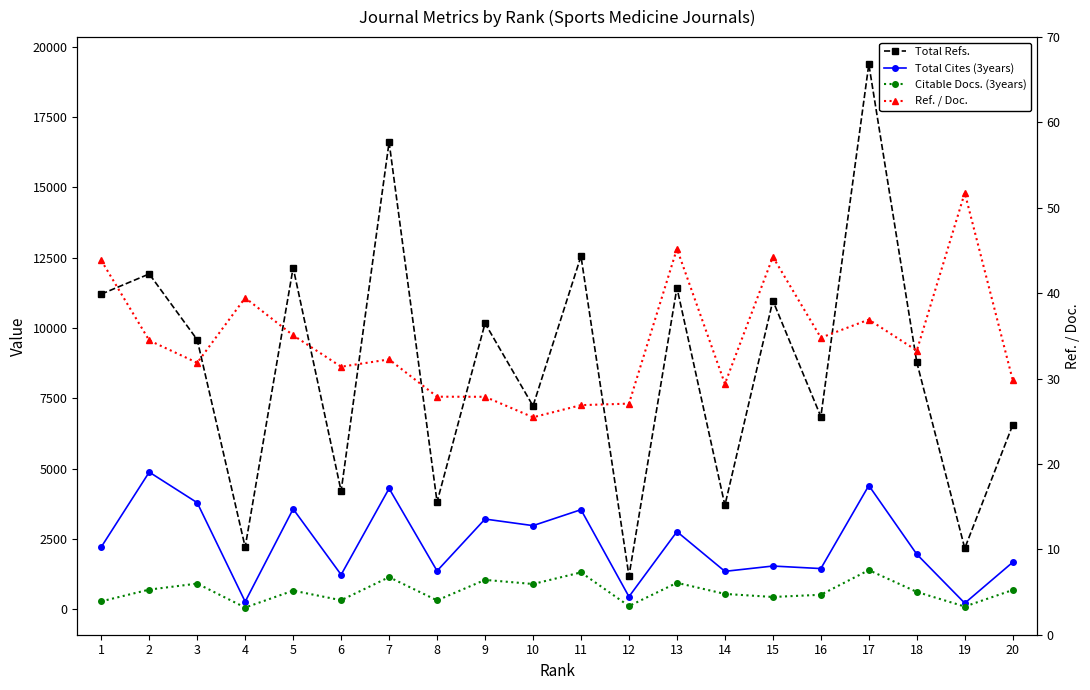

True or false: Total Refs. has more than 1 interior local peaks.

True